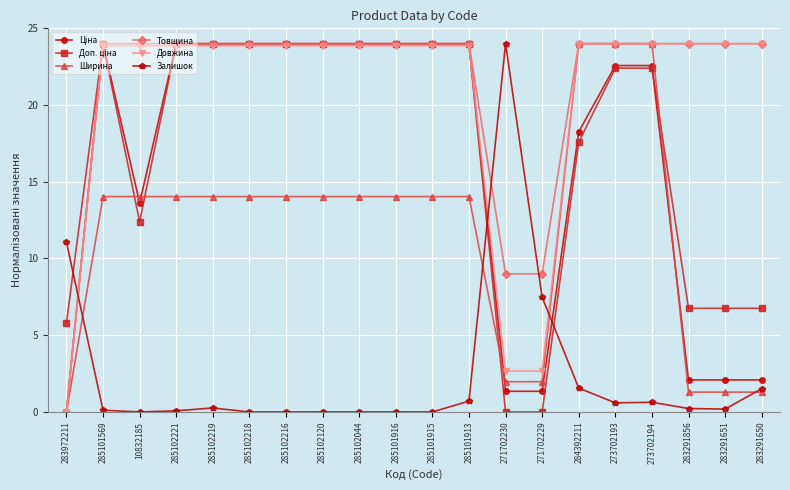

How many data points does each series have?

20